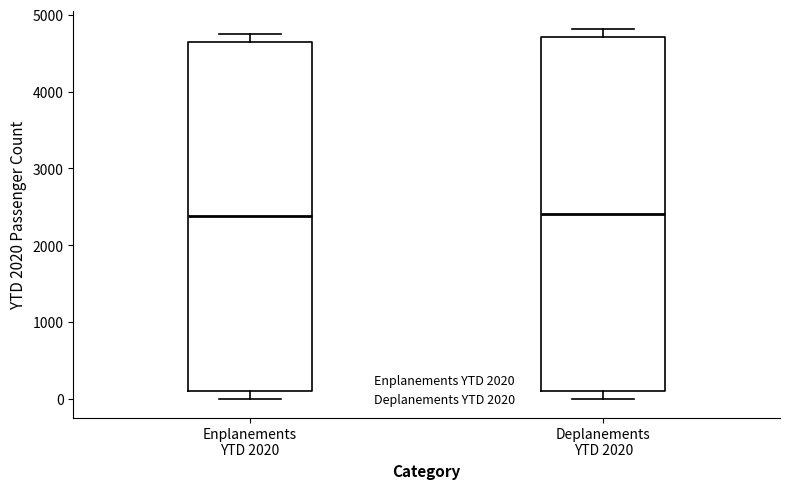

Where is the lower edge of the box for Enplanements YTD 2020 on the y-axis? The values are not printed on the chart, so give them approximately, as read against the axis.

100